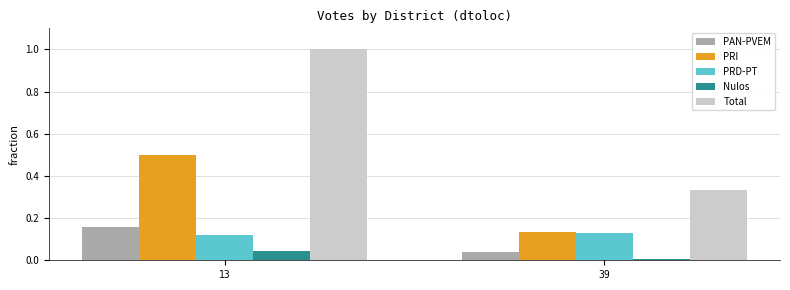

What is the difference between the maximum and minimum values in the Total series?

0.7